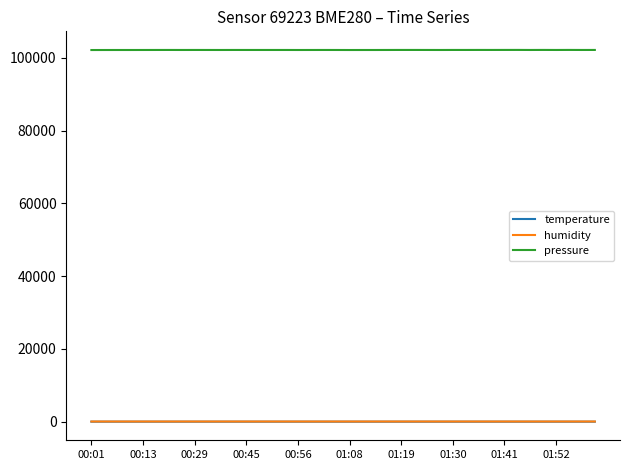

What is the greatest value displayed?

102219.9